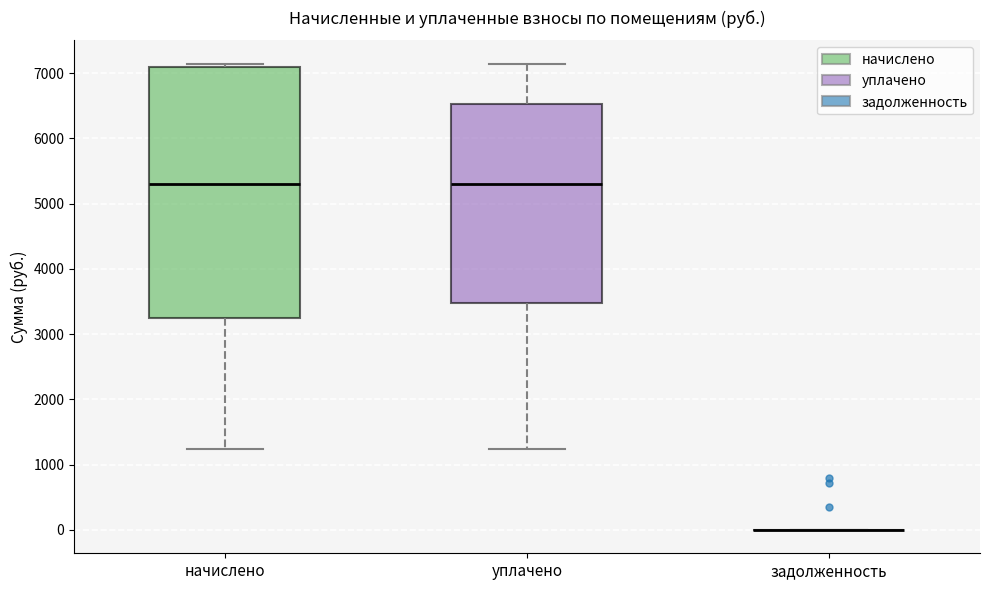

Reading left to right, read every box against the y-axis: the position of its median line, the range the box covers, and the ends of its whiskers. The values are not printed on the chart, so give them approximately, as read against the axis.

начислено: median 5300, box 3200 to 7100, whiskers 1200 to 7100 (just above the box's upper edge)
уплачено: median 5300, box 3500 to 6500, whiskers 1200 to 7100
задолженность: box collapsed to a line at 0, whiskers 0 to 0